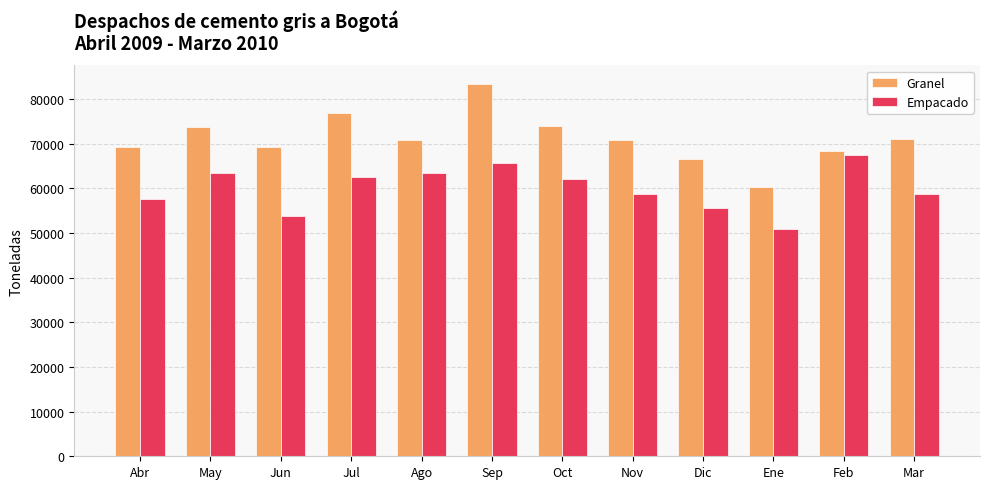

Read the Empacado value at Ene.

50794.9